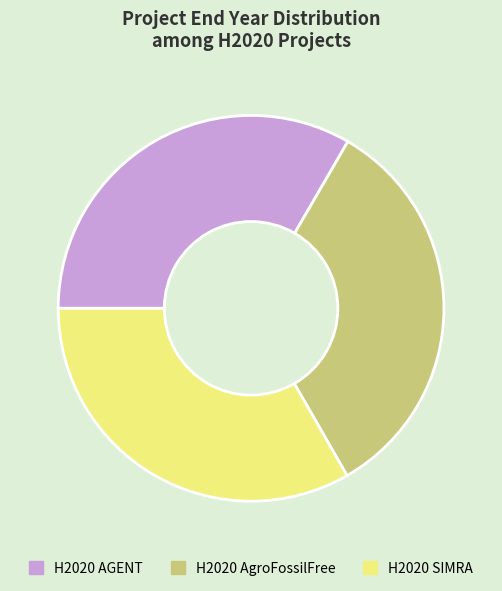

Do H2020 AgroFossilFree and H2020 SIMRA together represent more than half of the pie?

Yes